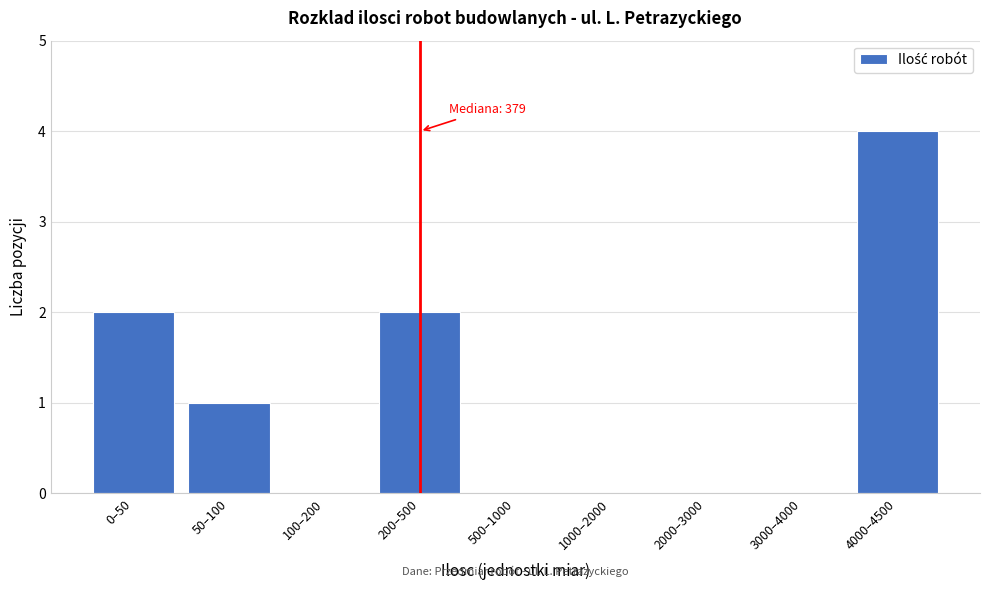

Reading right to left, extract all data points from this chart.

4000–4500=4	3000–4000=0	2000–3000=0	1000–2000=0	500–1000=0	200–500=2	100–200=0	50–100=1	0–50=2